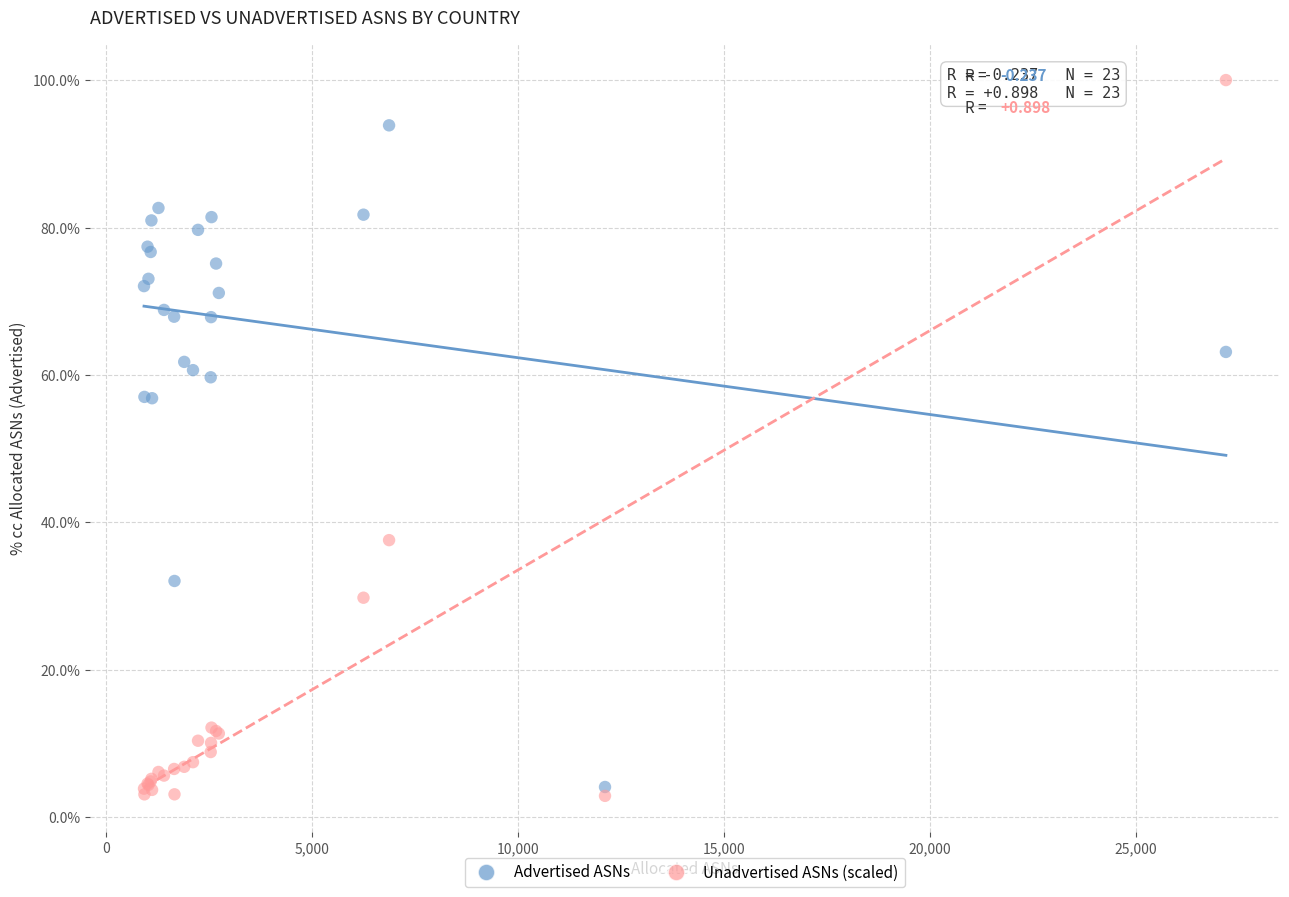

What are all the series names shown in the legend?

Advertised ASNs, Unadvertised ASNs (scaled)